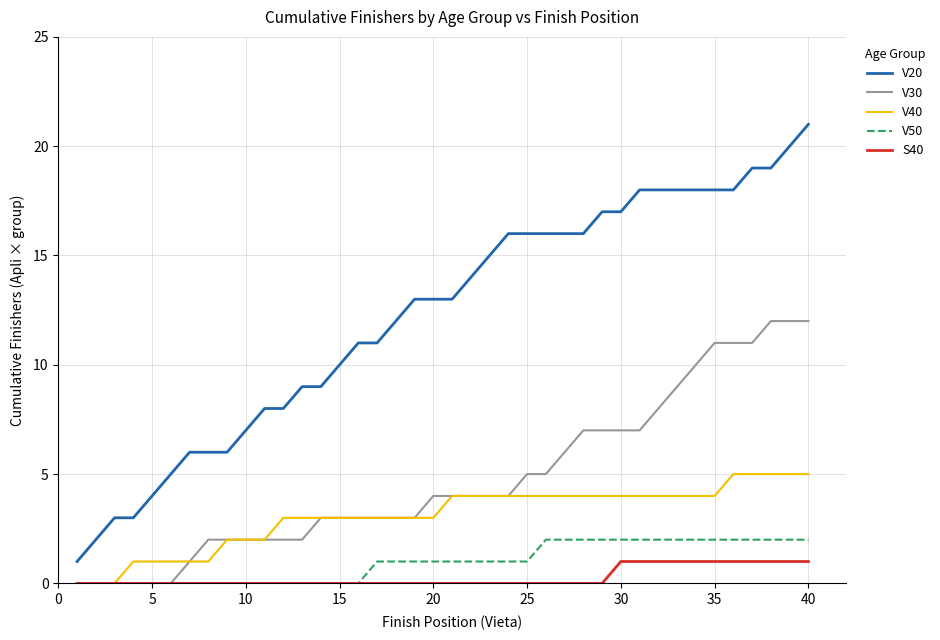

Which series has the widest spread of values?

V20